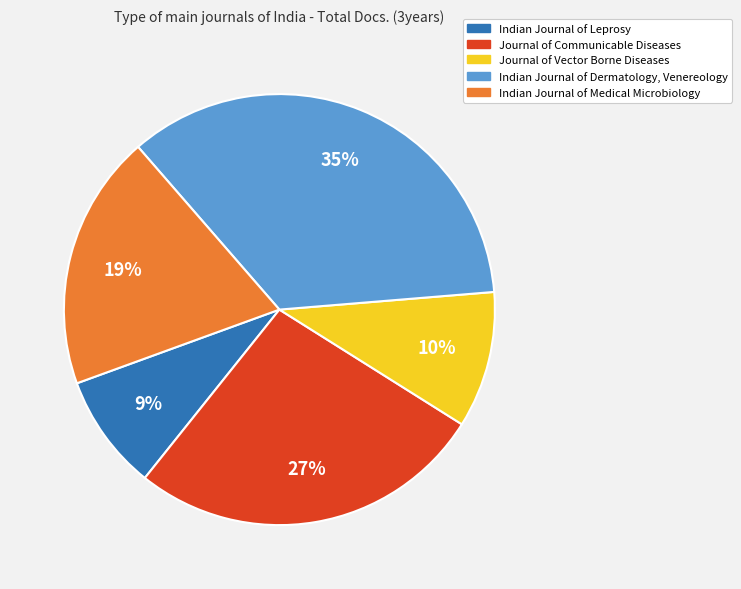

Between Journal of Vector Borne Diseases and Indian Journal of Medical Microbiology, which is larger?

Indian Journal of Medical Microbiology